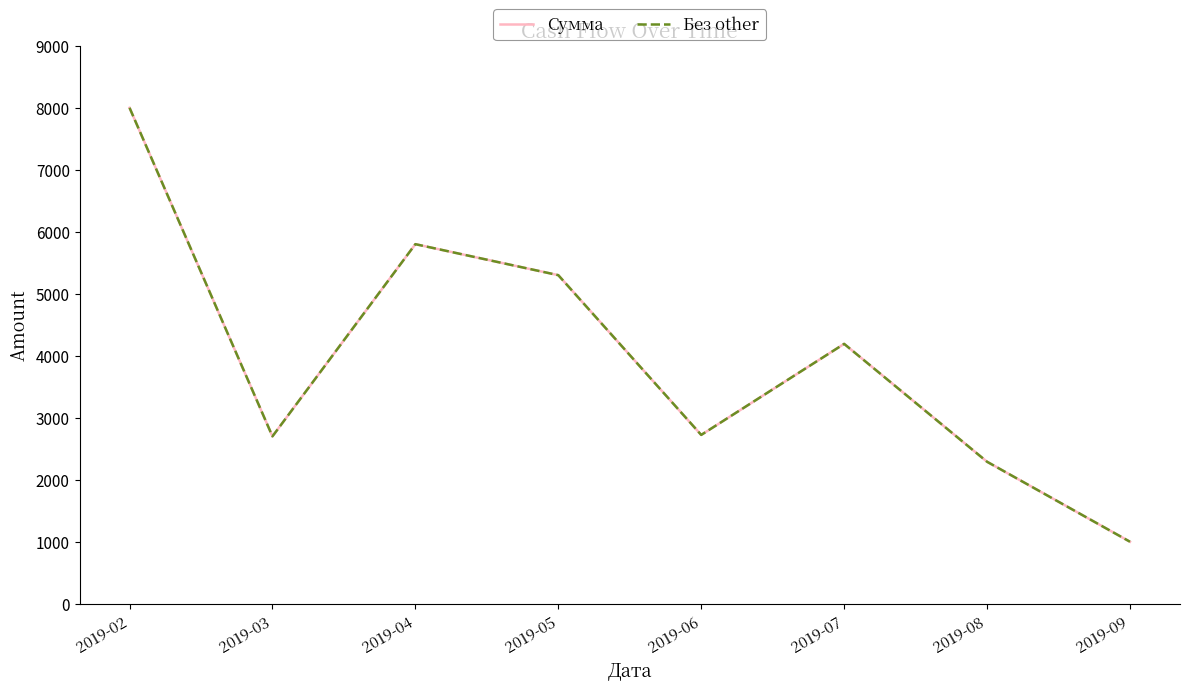

Rank the categories by Без other value from highest to lowest.

2019-02, 2019-04, 2019-05, 2019-07, 2019-06, 2019-03, 2019-08, 2019-09